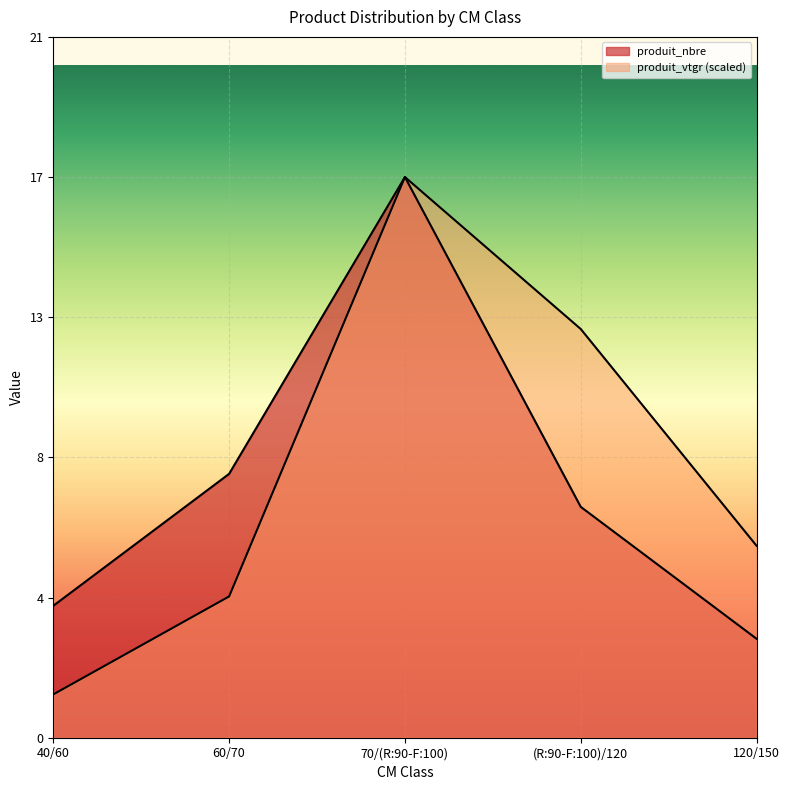

True or false: produit_vtgr and produit_nbre cross at least once.

False